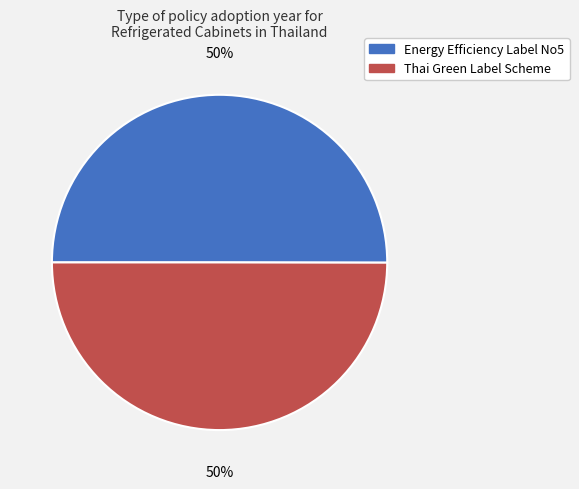

To the nearest percent, what is the average slice percentage?

50%